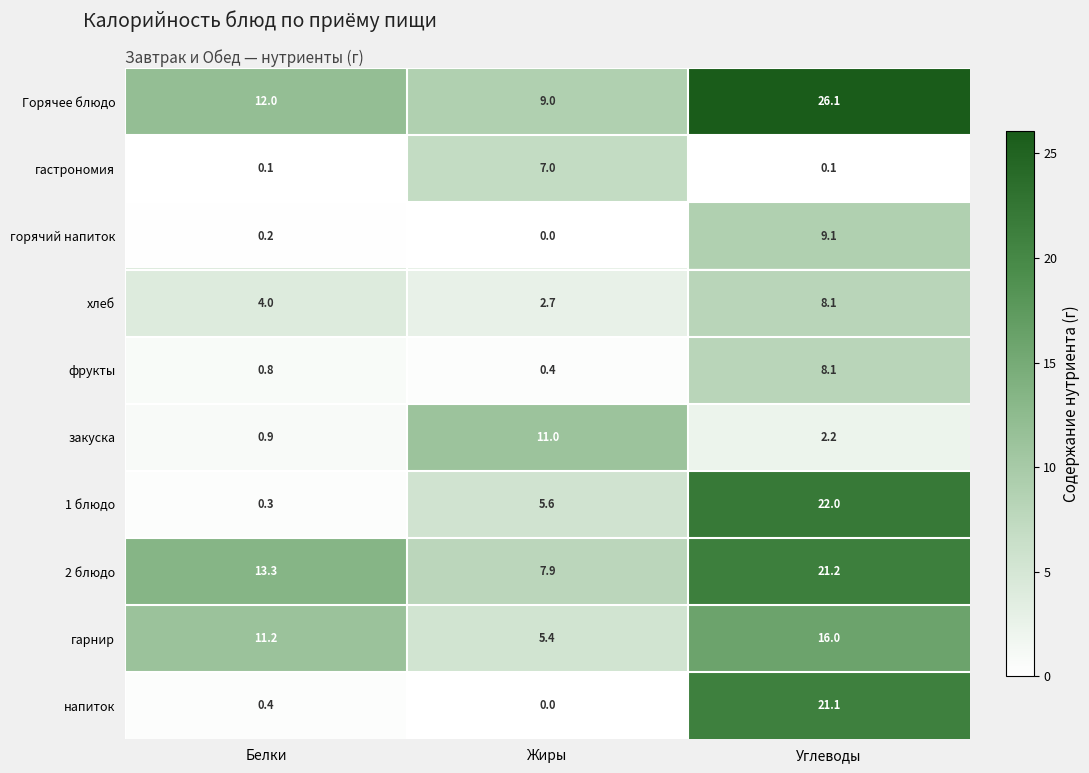

What is the sum of all Горячее блюдо values?

47.1